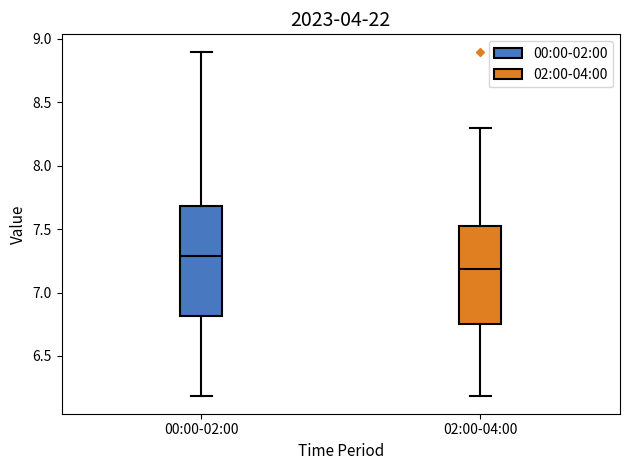

Reading left to right, transcribe this box plot: for each box, give where its median line is, the range the box spans, and where its two whiskers end, as read against the y-axis. The values are not printed on the chart, so give them approximately, as read against the axis.

00:00-02:00: median 7.30, box 6.80 to 7.70, whiskers 6.20 to 8.90
02:00-04:00: median 7.20, box 6.75 to 7.55, whiskers 6.20 to 8.30